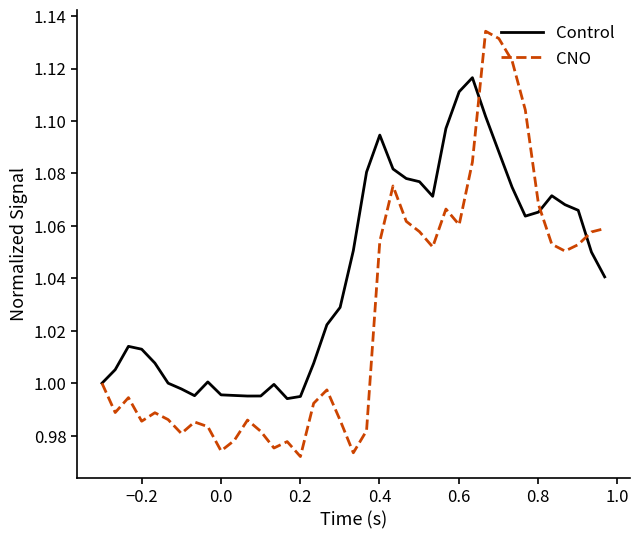

Which series has the largest total across all categories?

Control